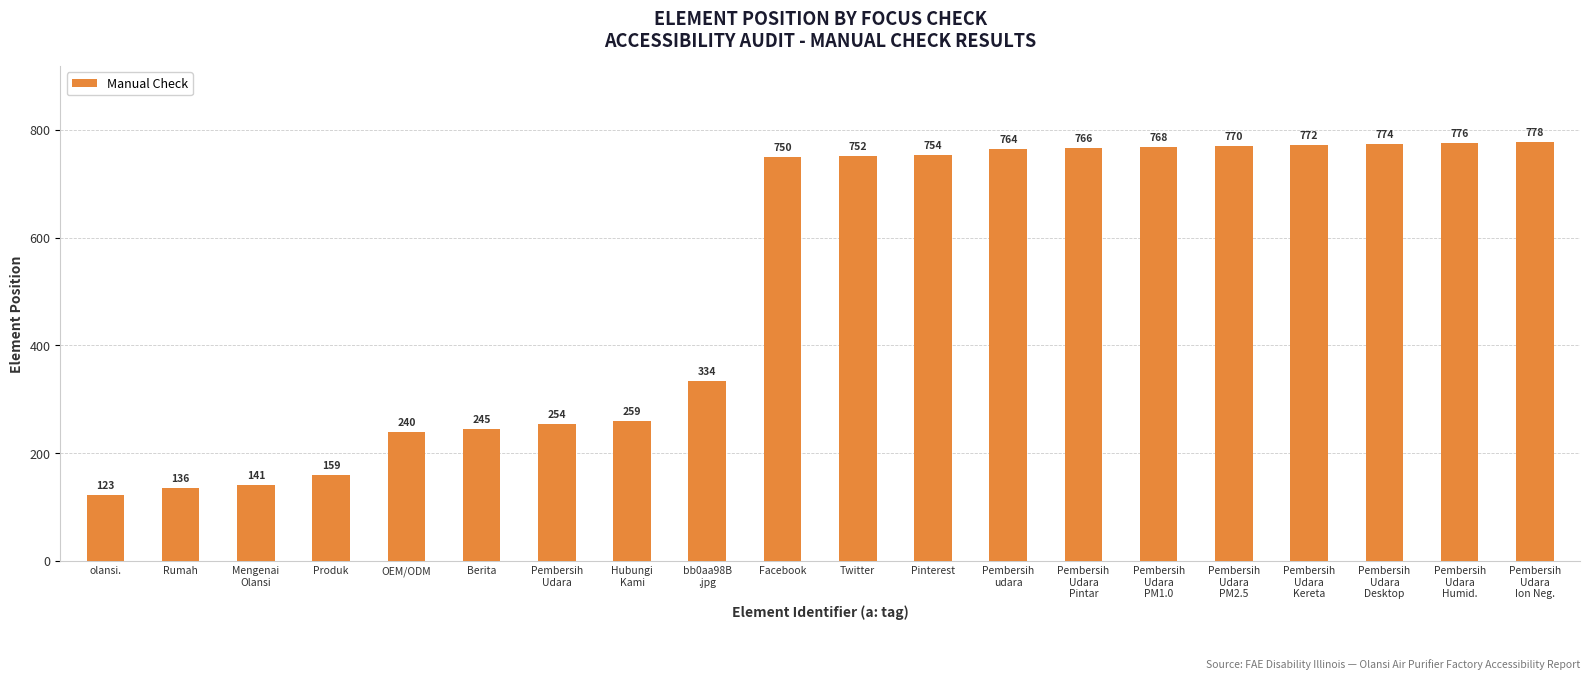

Rank the categories by value from highest to lowest.

Pembersih
Udara
Ion Neg., Pembersih
Udara
Humid., Pembersih
Udara
Desktop, Pembersih
Udara
Kereta, Pembersih
Udara
PM2.5, Pembersih
Udara
PM1.0, Pembersih
Udara
Pintar, Pembersih
udara, Pinterest, Twitter, Facebook, bb0aa98B
.jpg, Hubungi
Kami, Pembersih
Udara, Berita, OEM/ODM, Produk, Mengenai
Olansi, Rumah, olansi.